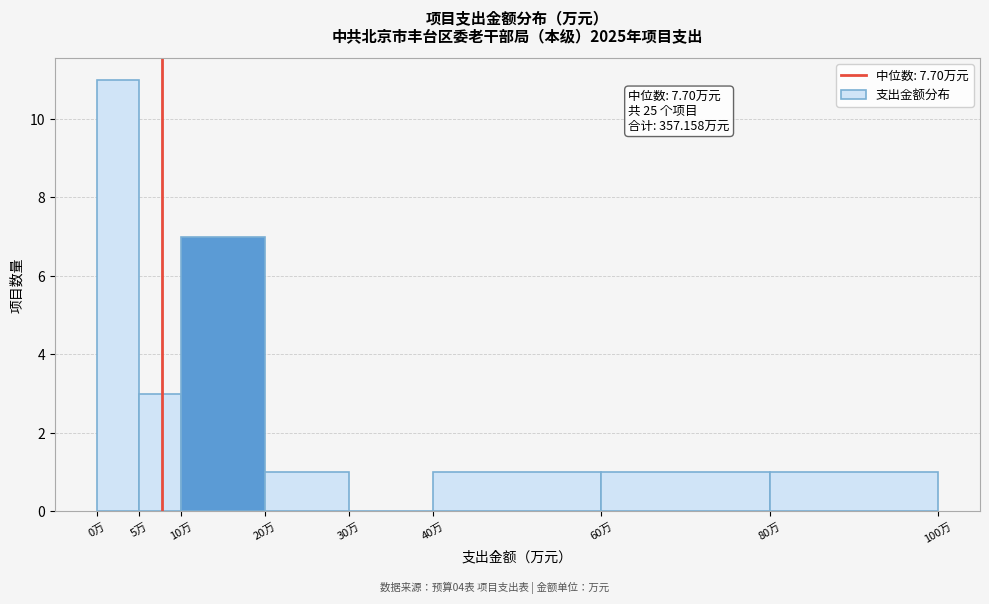

Which range on the x-axis has the tallest bar?

0 to 5